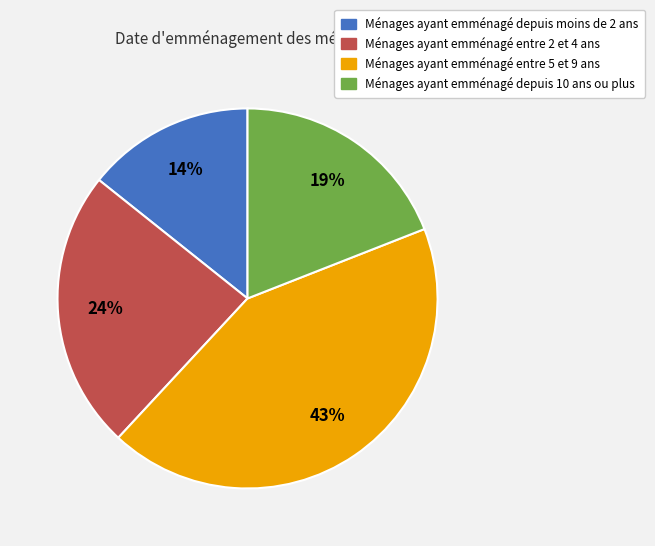

To the nearest percent, what is the difference between the largest and smallest slice percentages?

29%